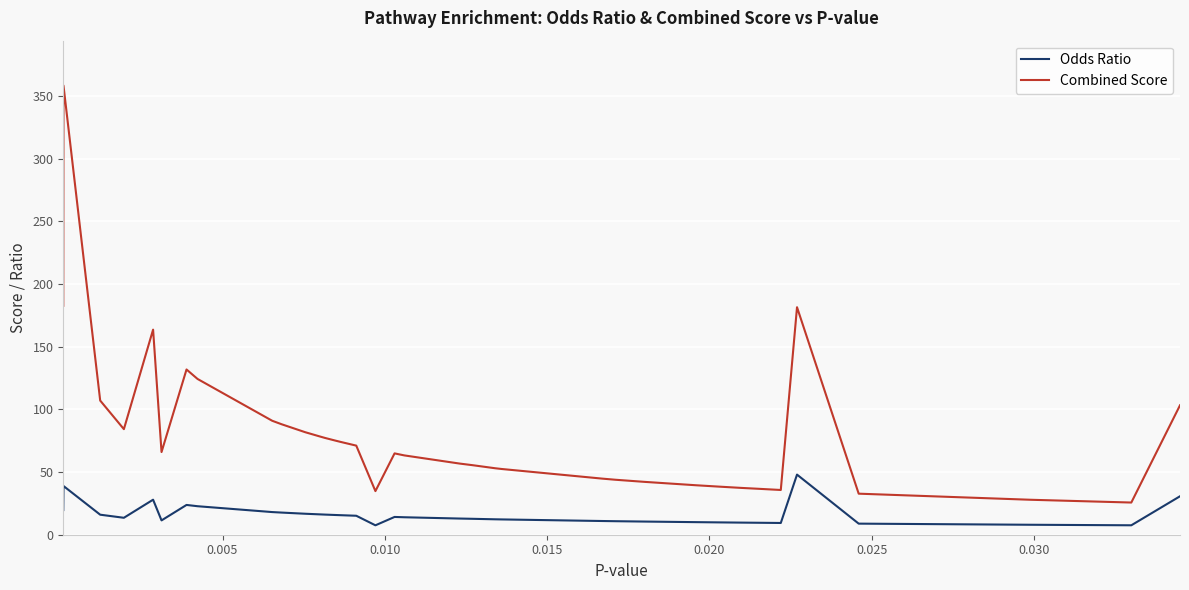

List the series in order of their peak value, highest first.

Combined Score, Odds Ratio